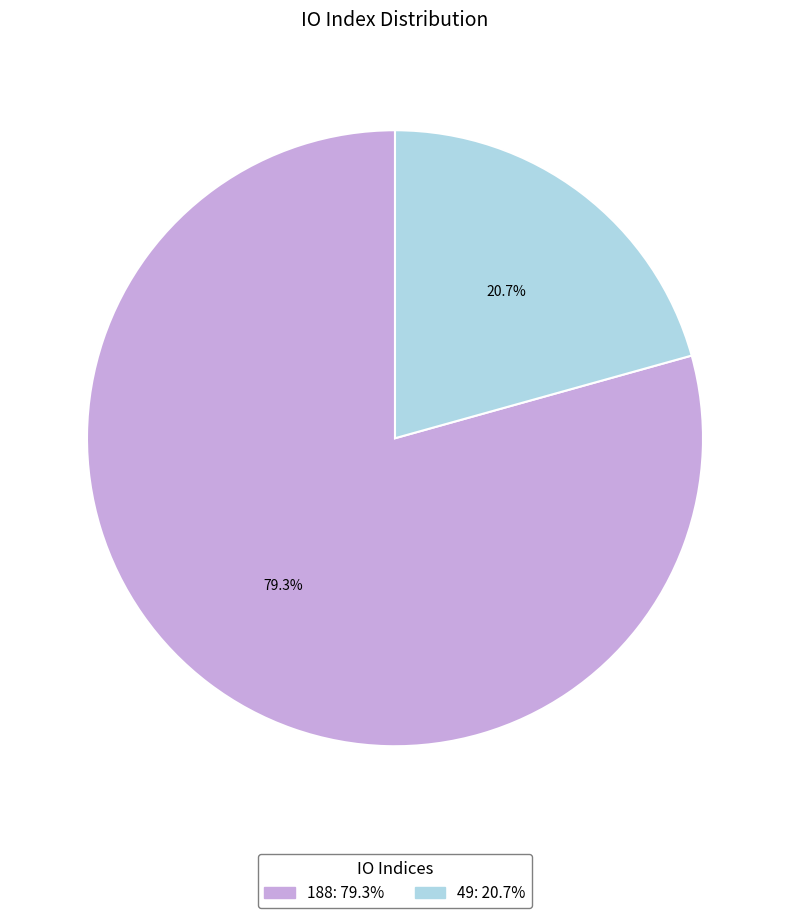

Rank the categories by value from highest to lowest.

188, 49